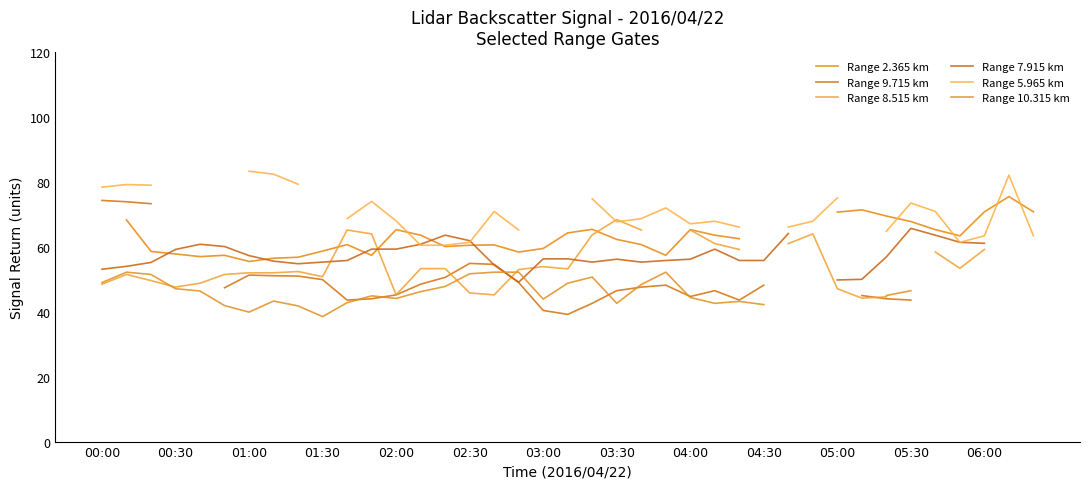

Where does the Range 2.365 km series first go above 62?

00:30